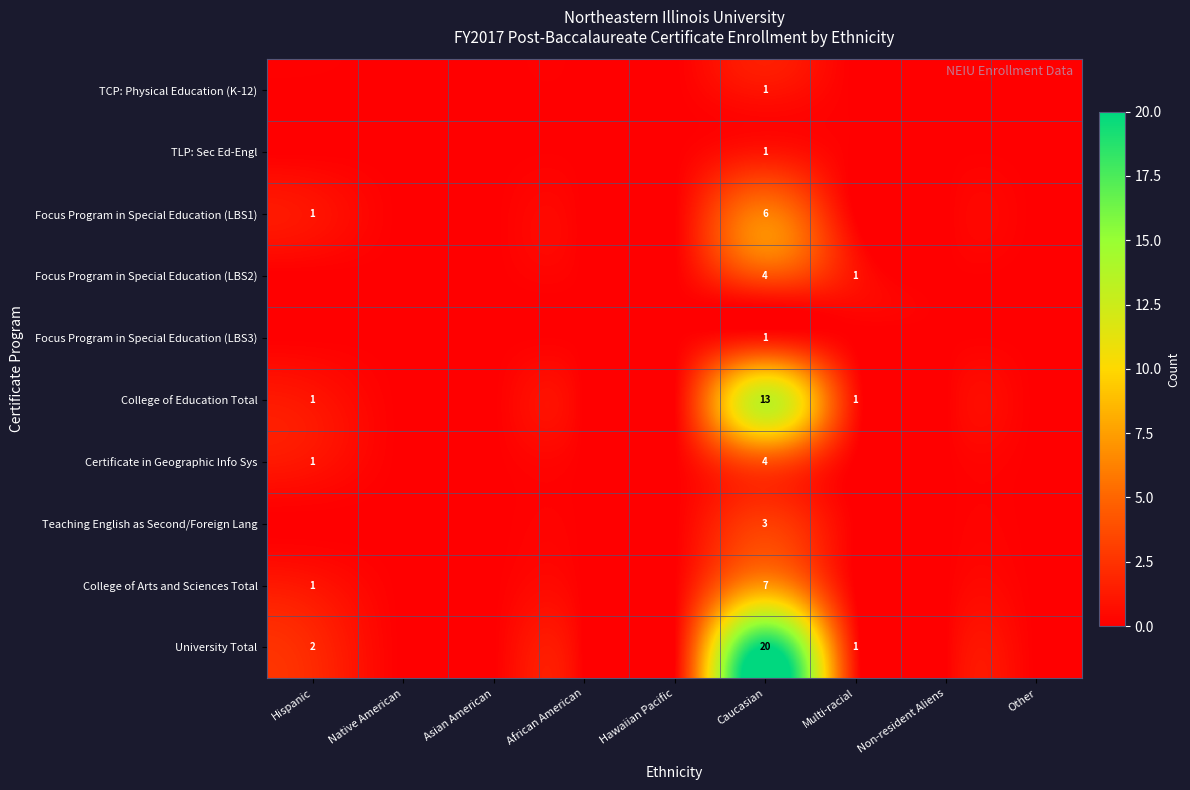

The University Total series shows 0 at Multi-racial. True or false?

False